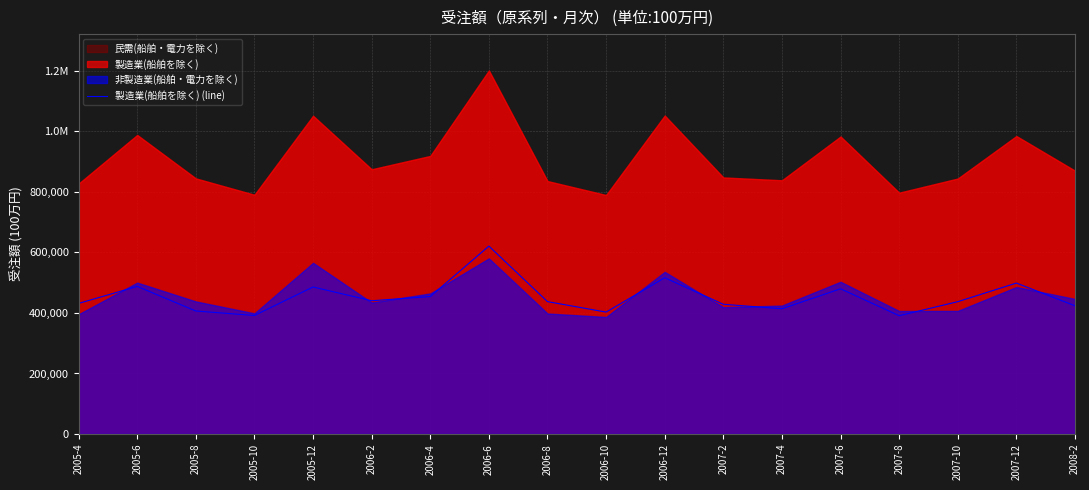

What is the minimum value shown in the chart?

390784